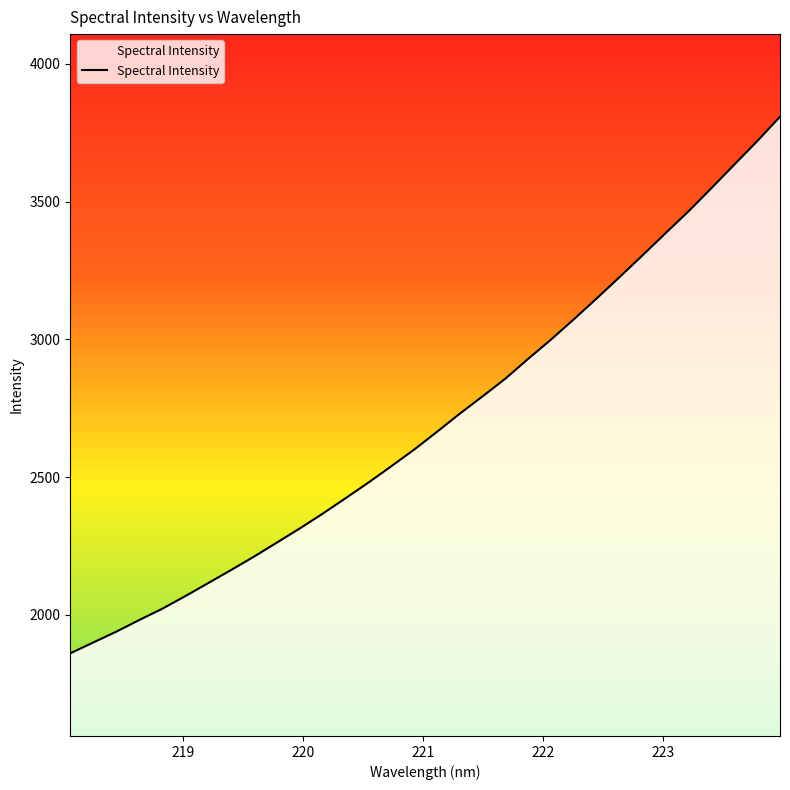

What is the difference between the maximum and minimum values?

1948.2